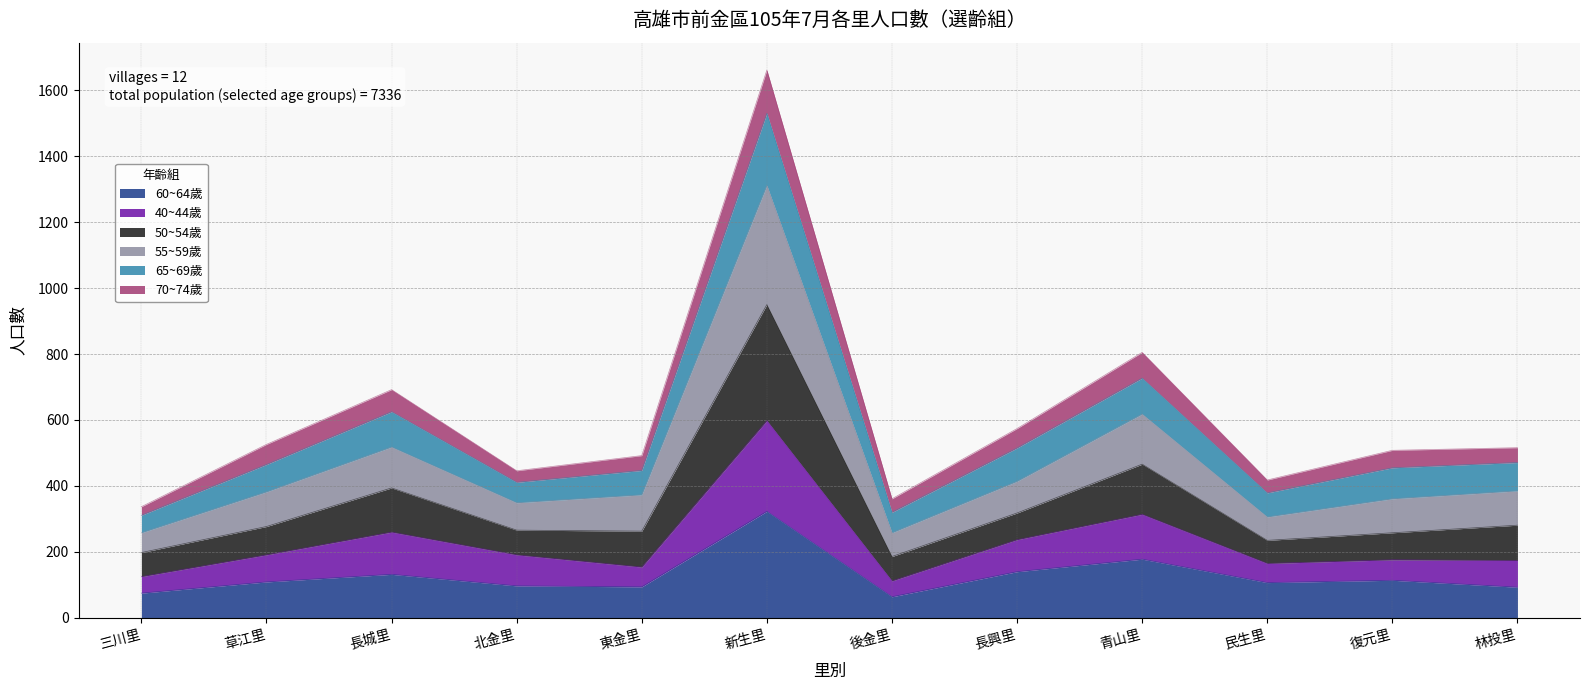

How many categories are shown in the chart?

12